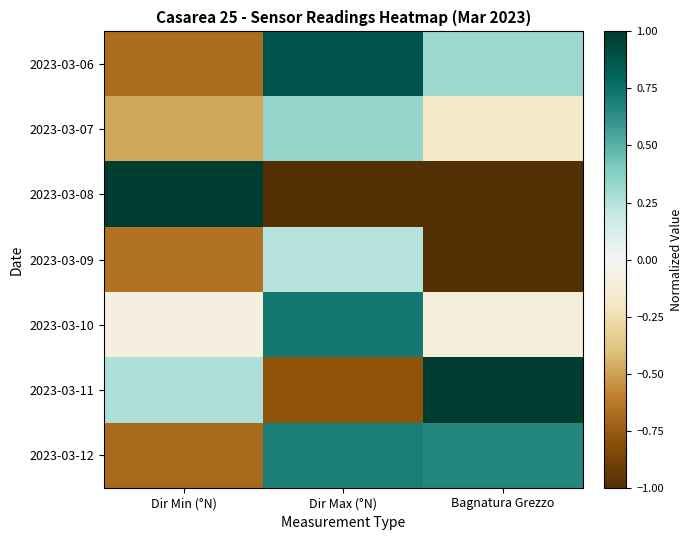

What is the difference between the highest and lowest values at Bagnatura Grezzo?

2.0